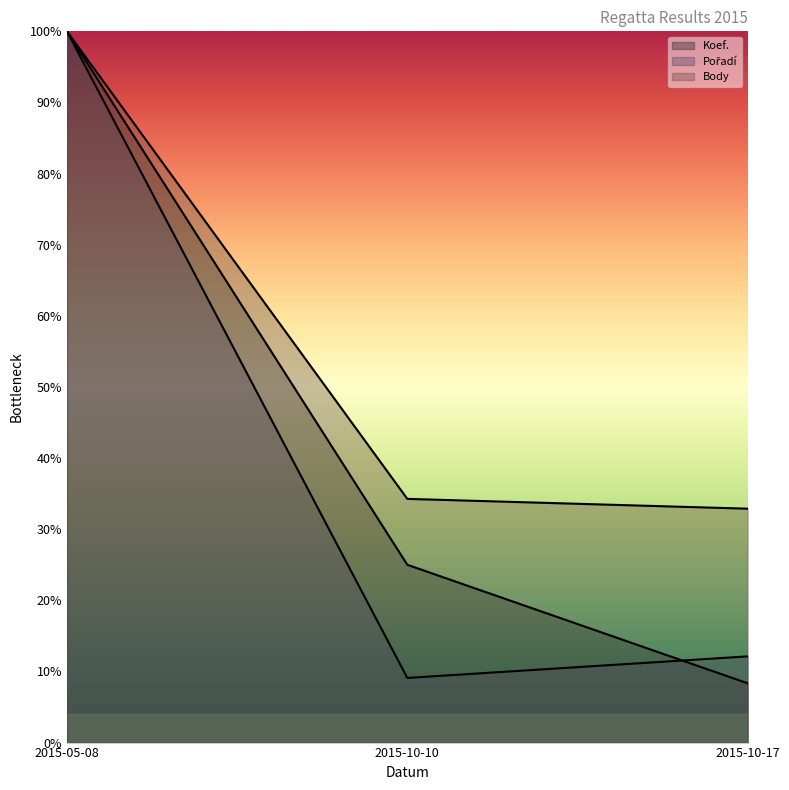

What are all the series names shown in the legend?

Koef., Pořadí, Body